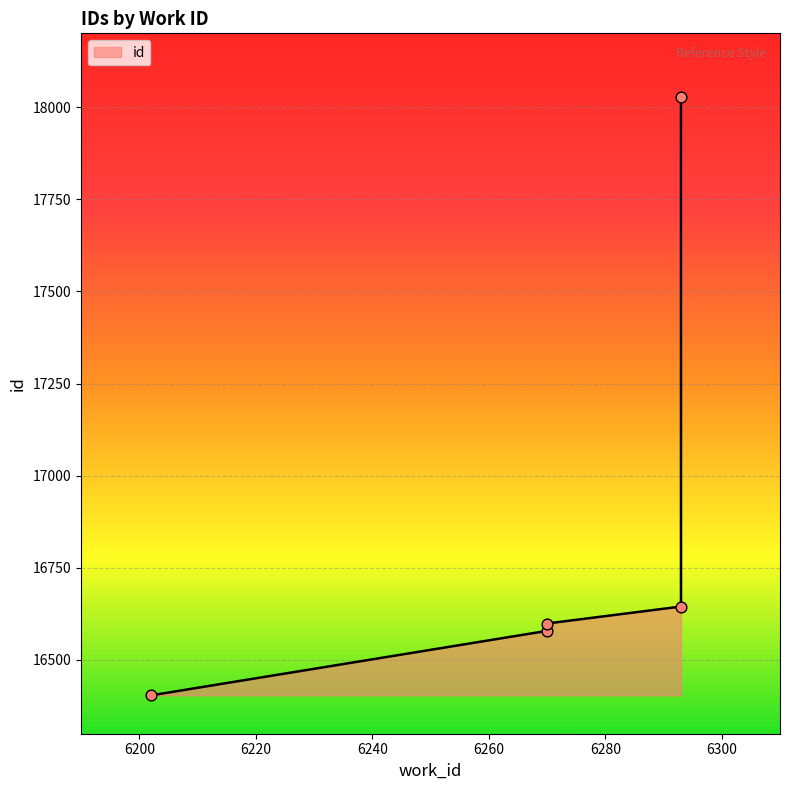

What is the change in value from 6270 to 6270?

+20